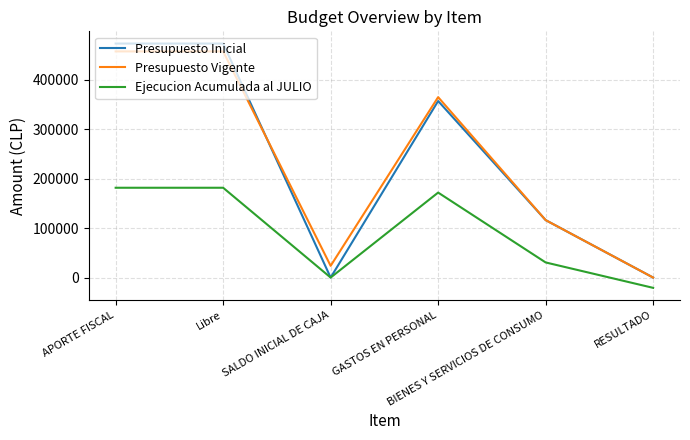

What is the maximum value shown in the chart?

473133